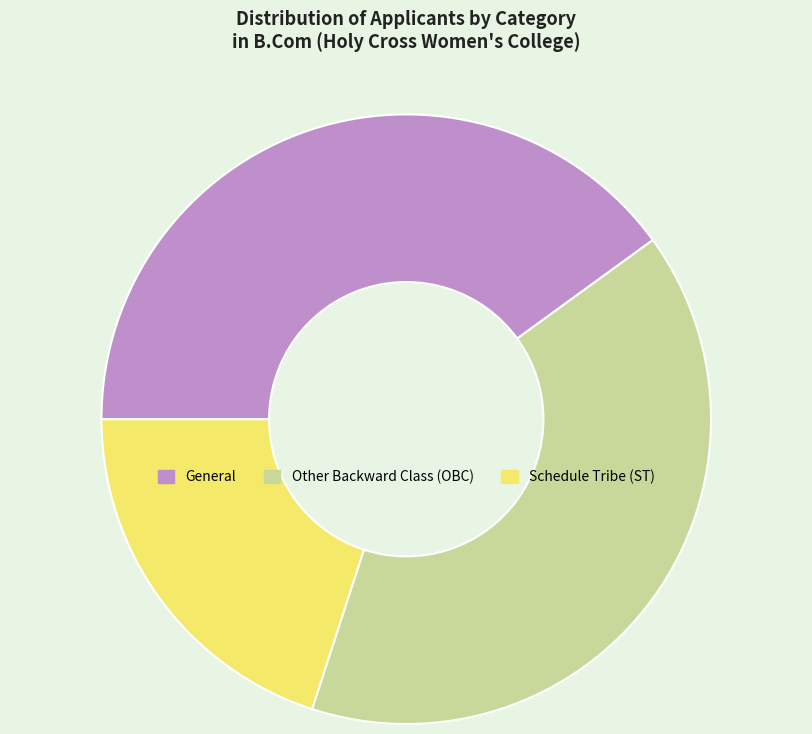

Combined, do Schedule Tribe (ST) and General account for over 50%?

Yes